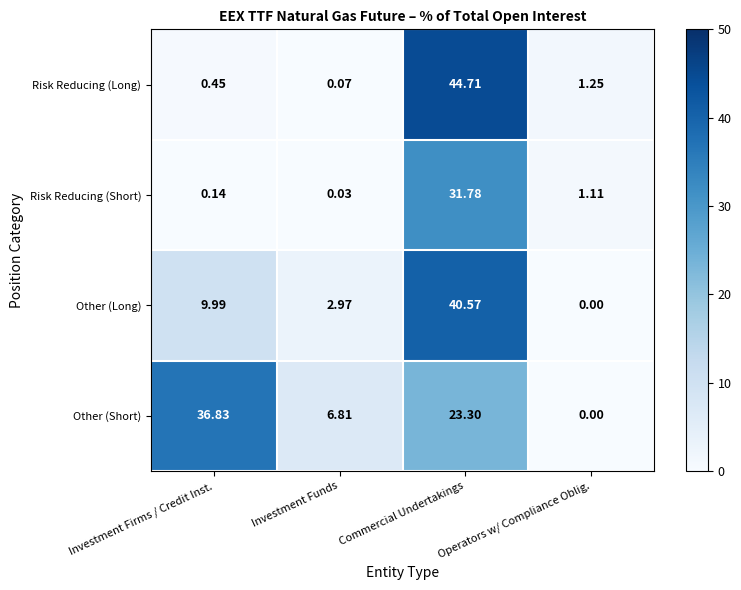

Which series changed the most between Investment Funds and Commercial Undertakings?

Risk Reducing (Long)